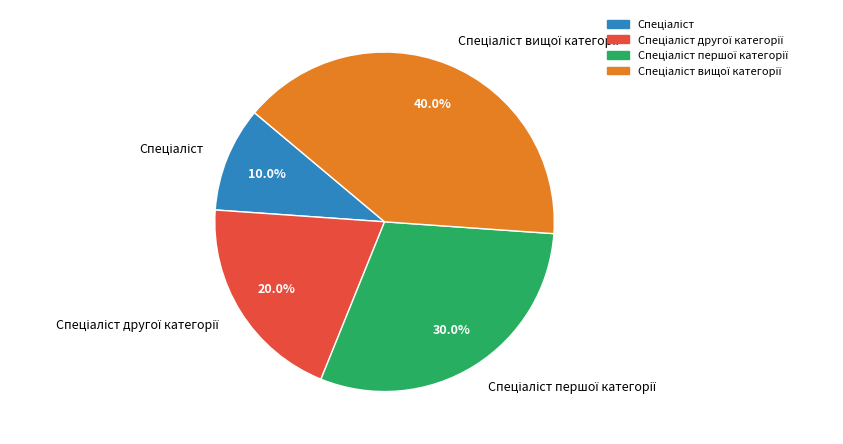

Does any single category account for the majority?

No